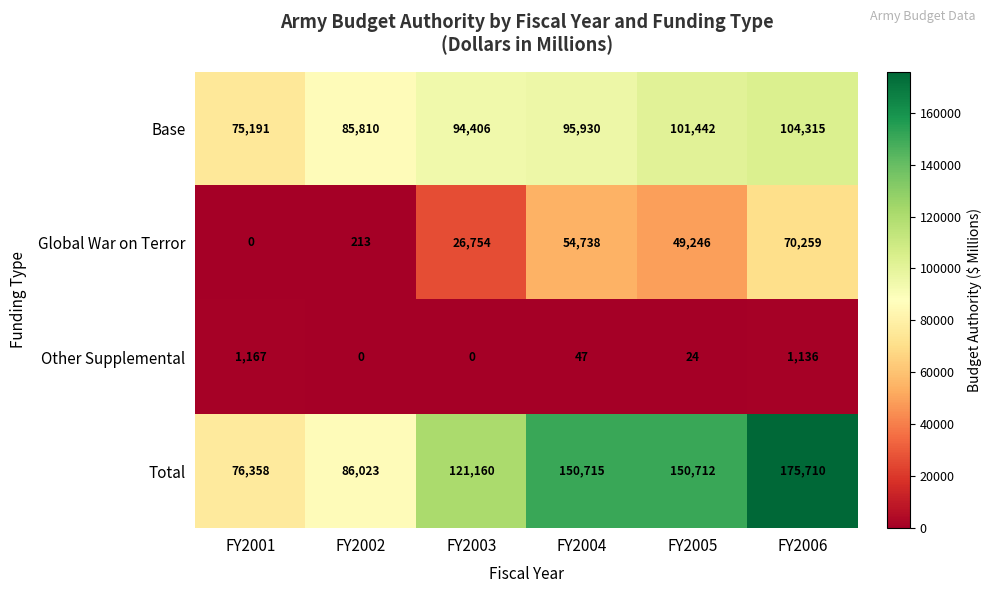

Rank the series at FY2006 from highest to lowest value.

Total, Base, Global War on Terror, Other Supplemental